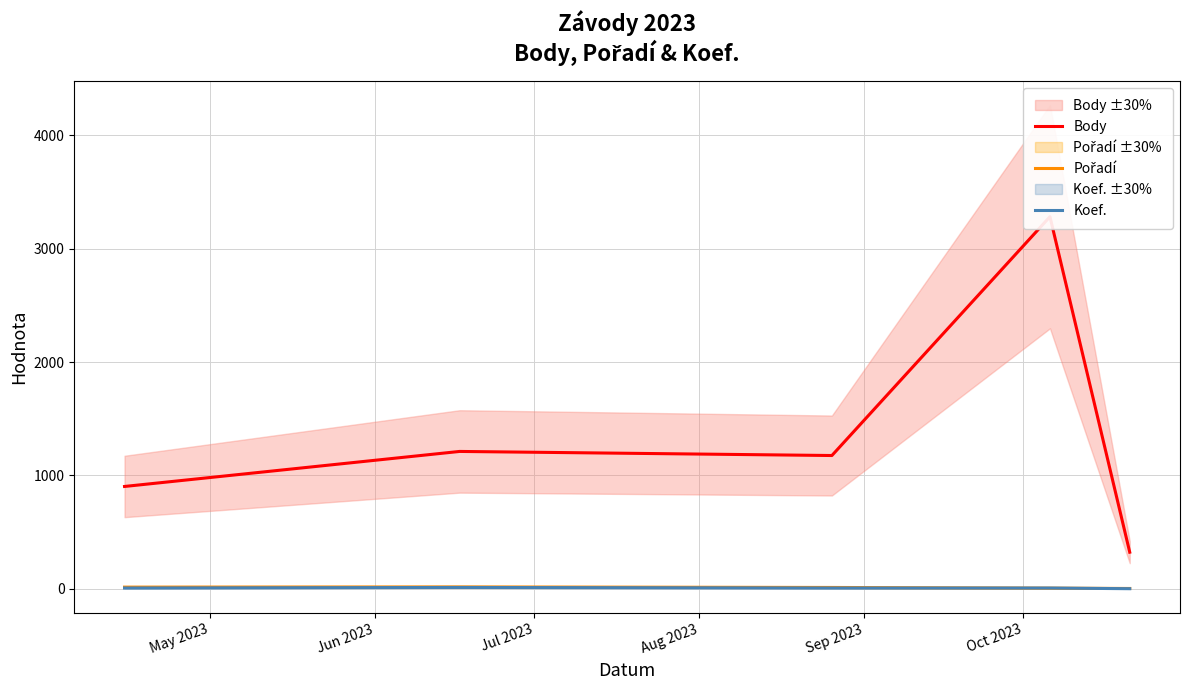

At which label is Koef. closest to 6?

May 2023